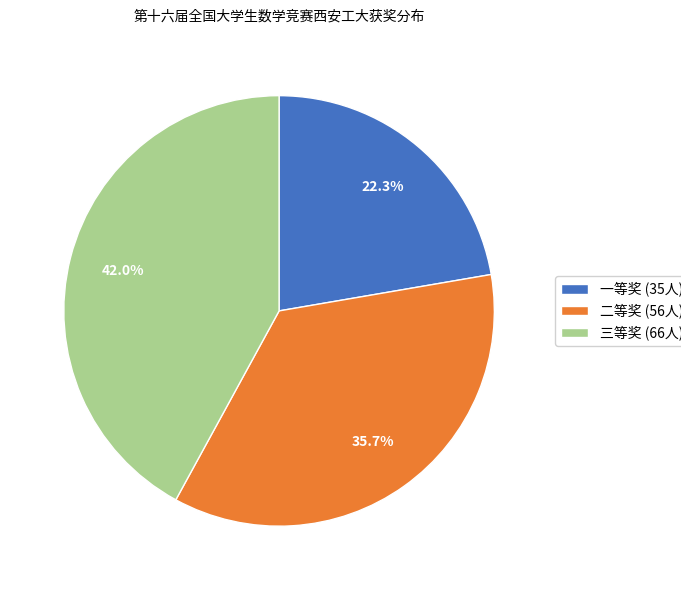

Is there a majority slice in this chart?

No